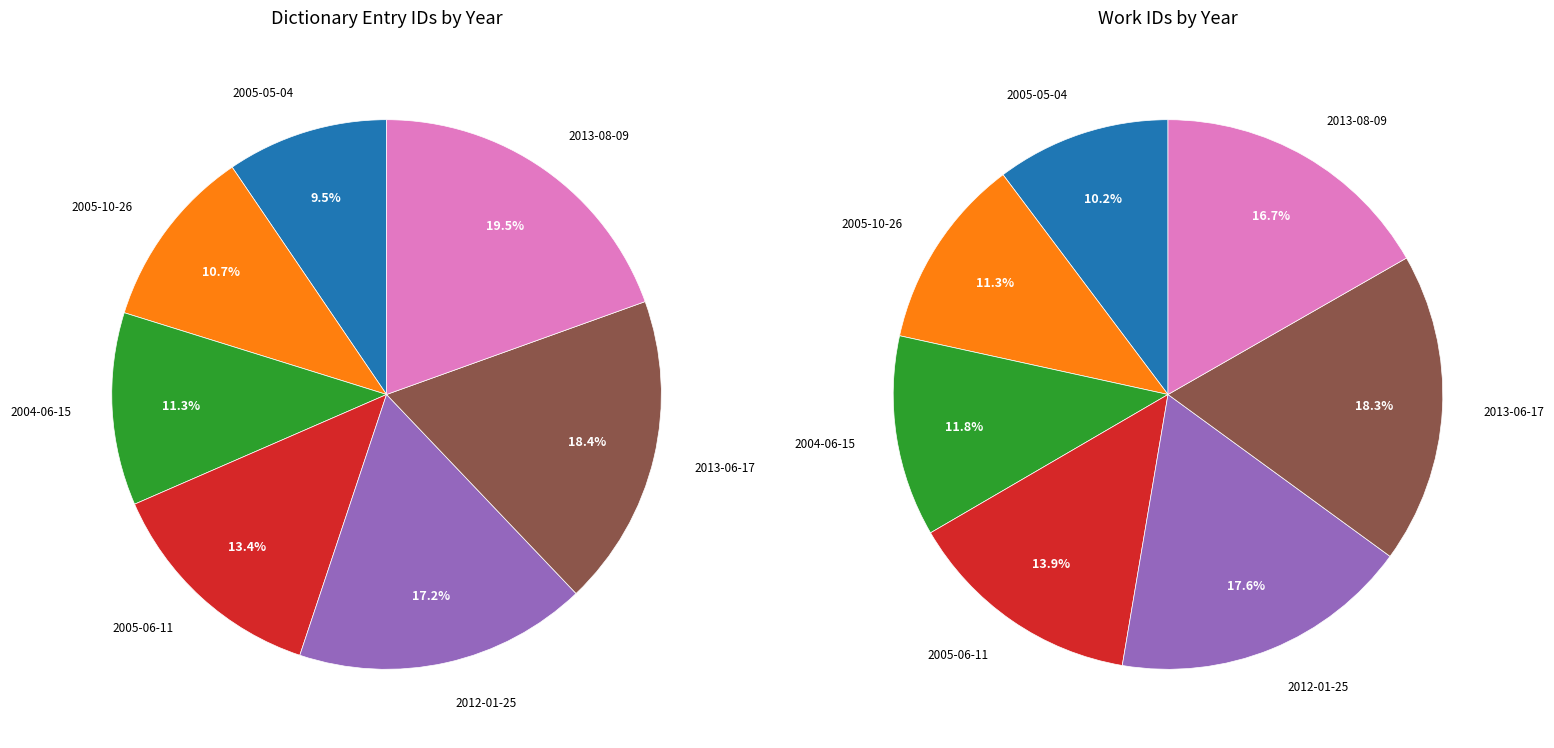

Combined, what portion of the pie is 2005-10-26 and 2013-06-17?

29.1%